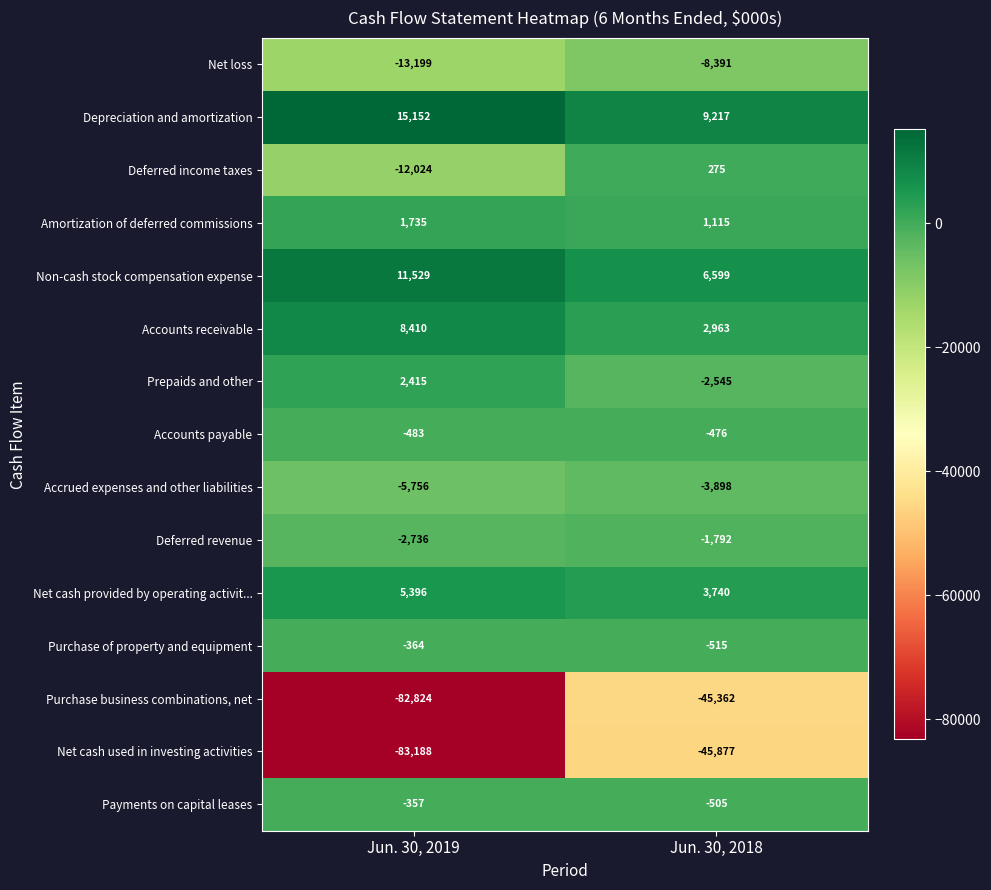

What is the total value across all series at Jun. 30, 2019?

-156294